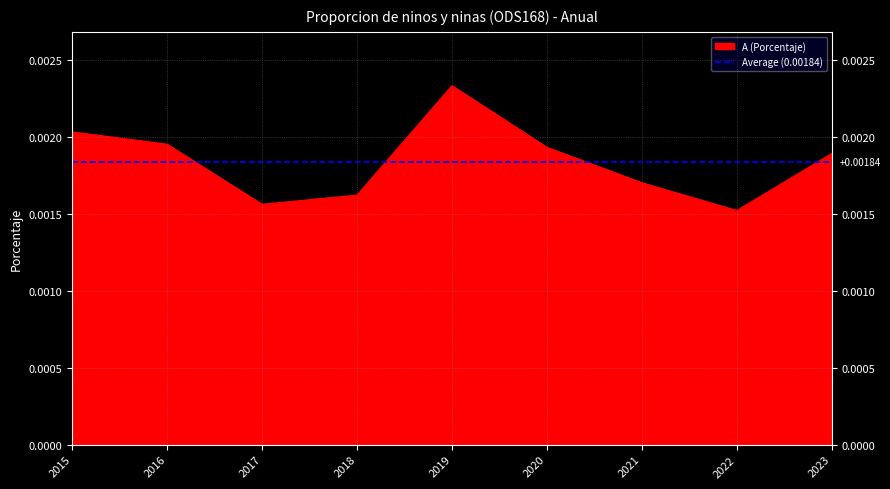

How many lines are shown in the chart?

1